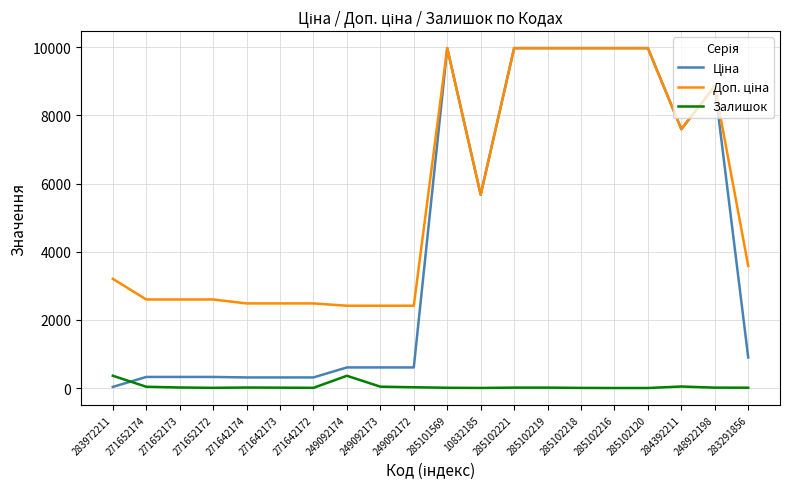

What is the total value across all series at 285102219?

19961.0